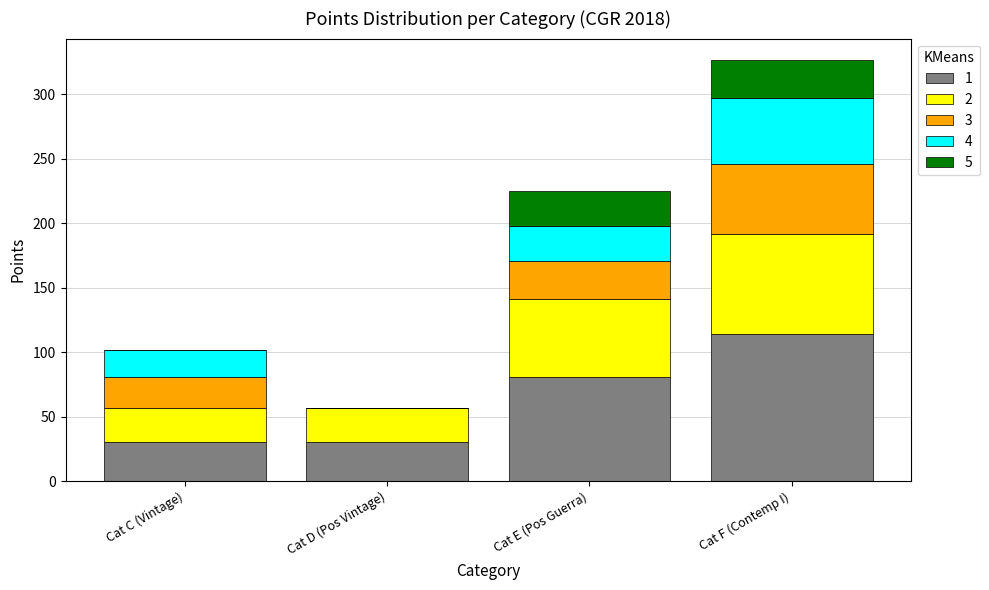

What are all the series names shown in the legend?

1, 2, 3, 4, 5